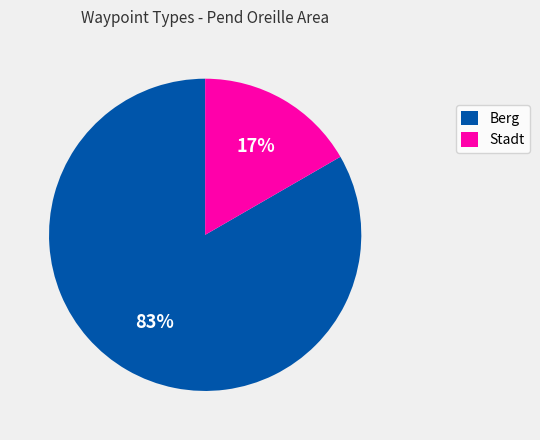

Between Berg and Stadt, which is larger?

Berg